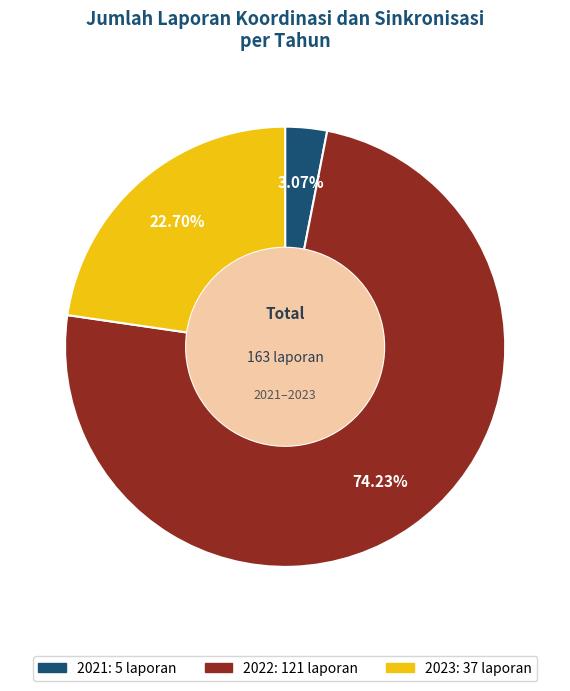

Does any single category account for the majority?

Yes